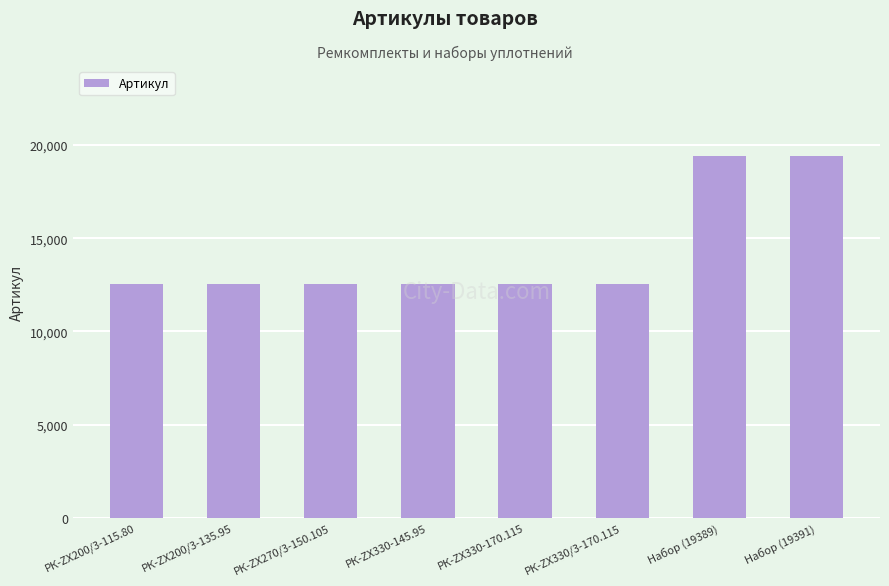

Between РК-ZX200/3-115.80 and Набор (19389), which is larger?

Набор (19389)